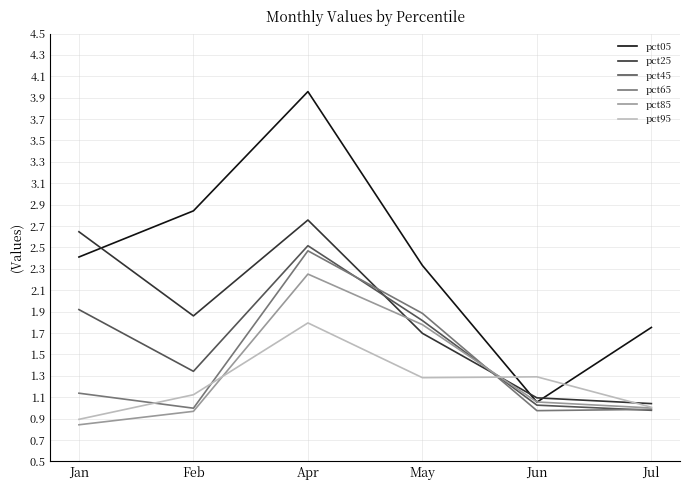

At which label does pct85 reach its peak?

Apr